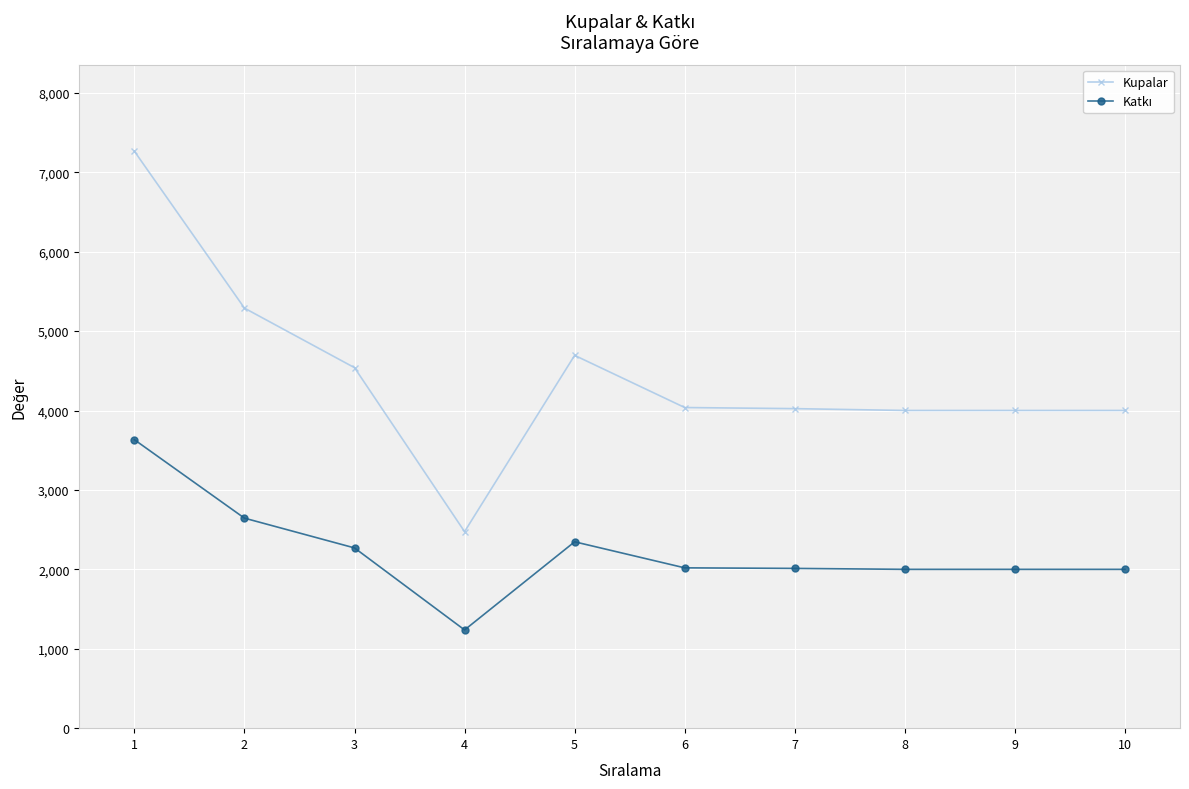

How many values in the Kupalar series are below 4038?

5